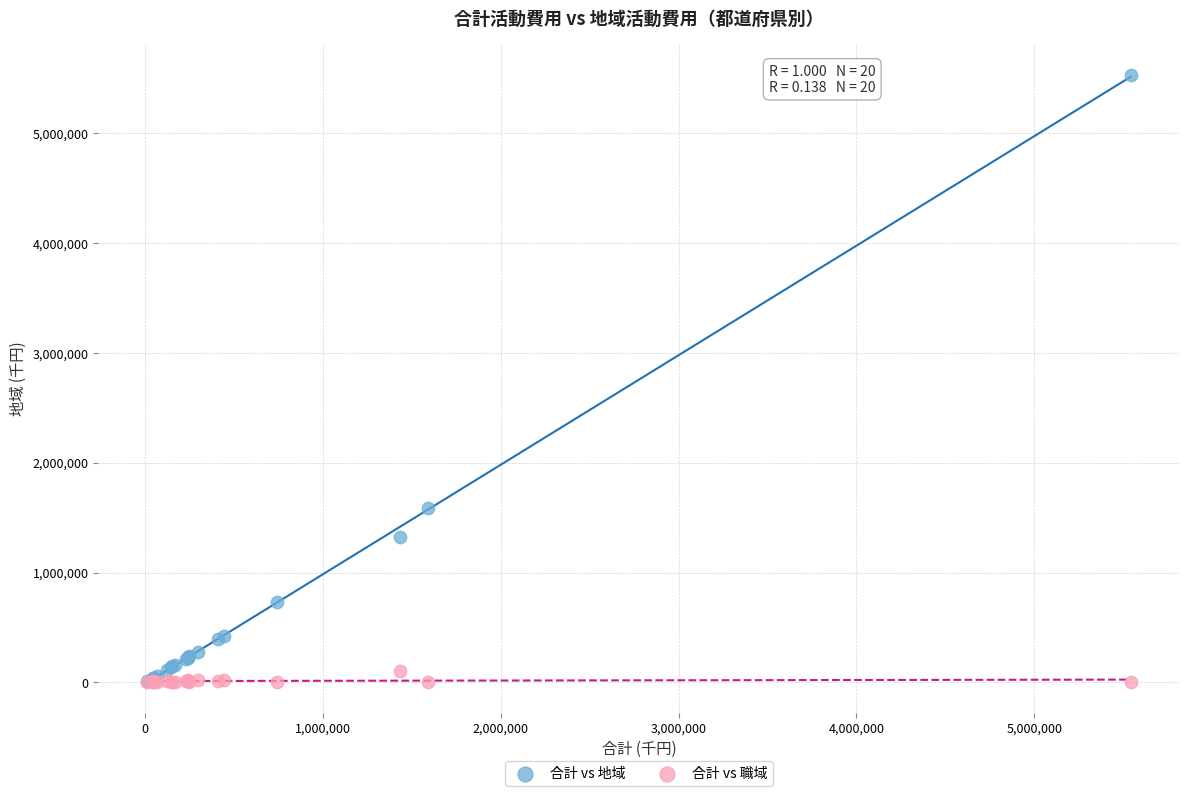

What are all the series names shown in the legend?

合計 vs 地域, 合計 vs 職域